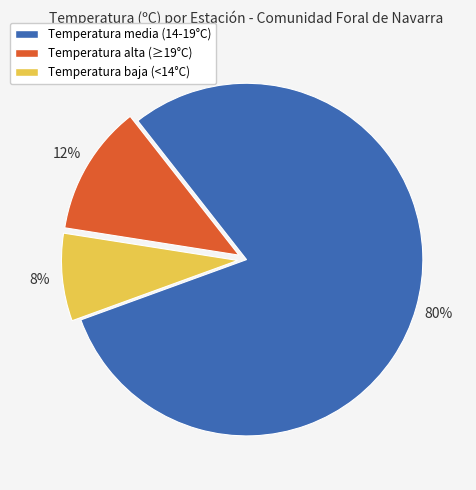

Is there a majority slice in this chart?

Yes